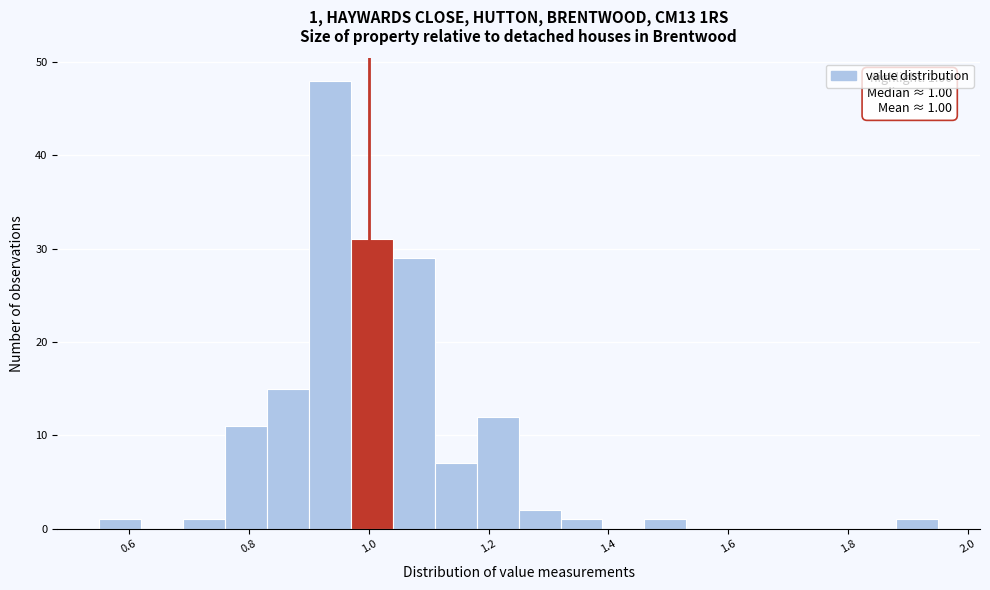

Read against the x-axis, roughly where is the centre of the tallest bar?

0.94